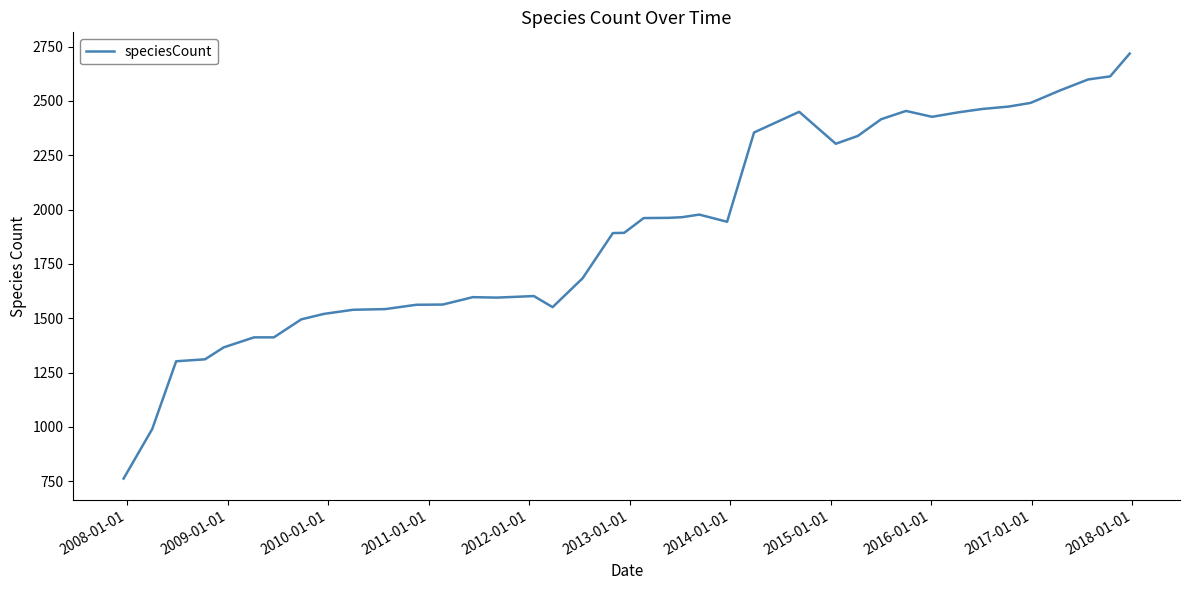

What is the maximum value shown in the chart?

2718